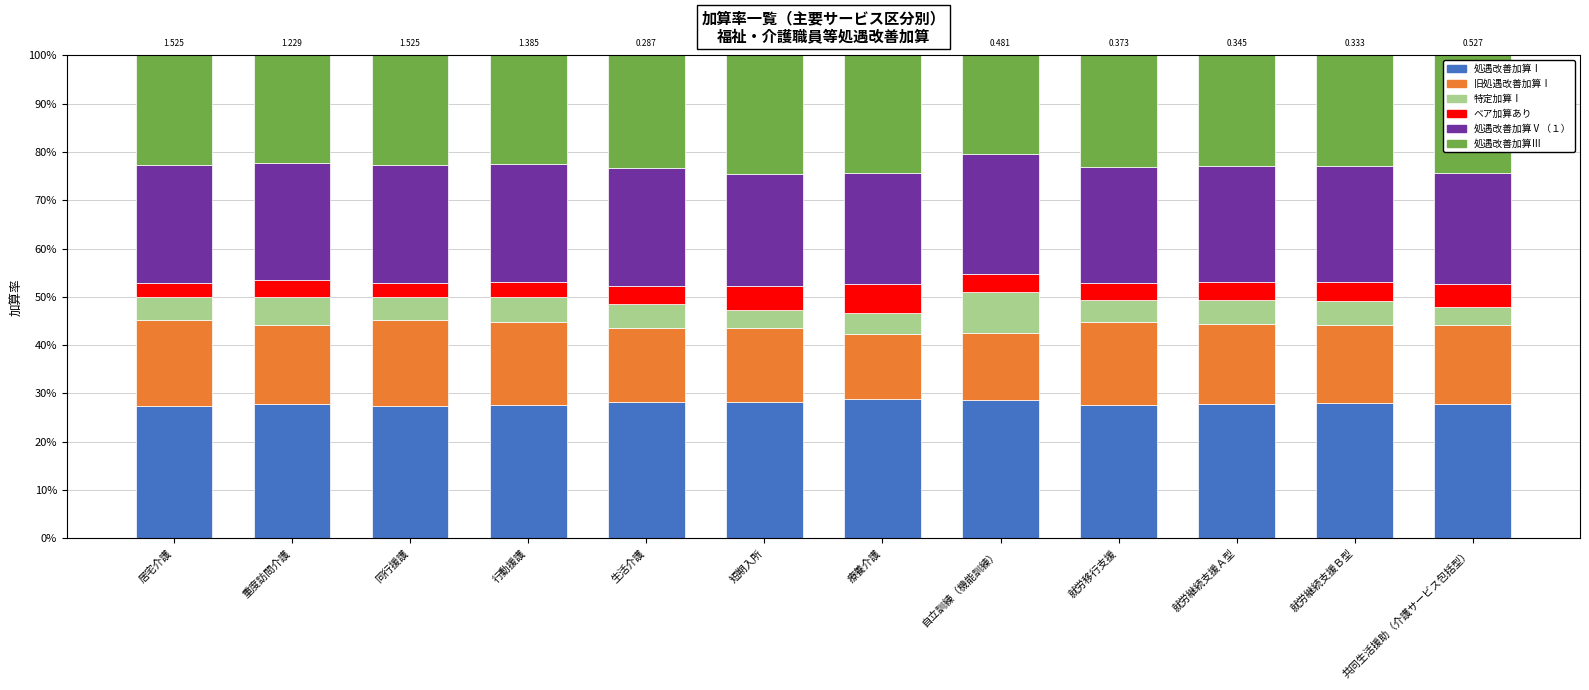

What are all the series names shown in the legend?

処遇改善加算Ⅰ, 旧処遇改善加算Ⅰ, 特定加算Ⅰ, ベア加算あり, 処遇改善加算Ⅴ（１）, 処遇改善加算Ⅲ